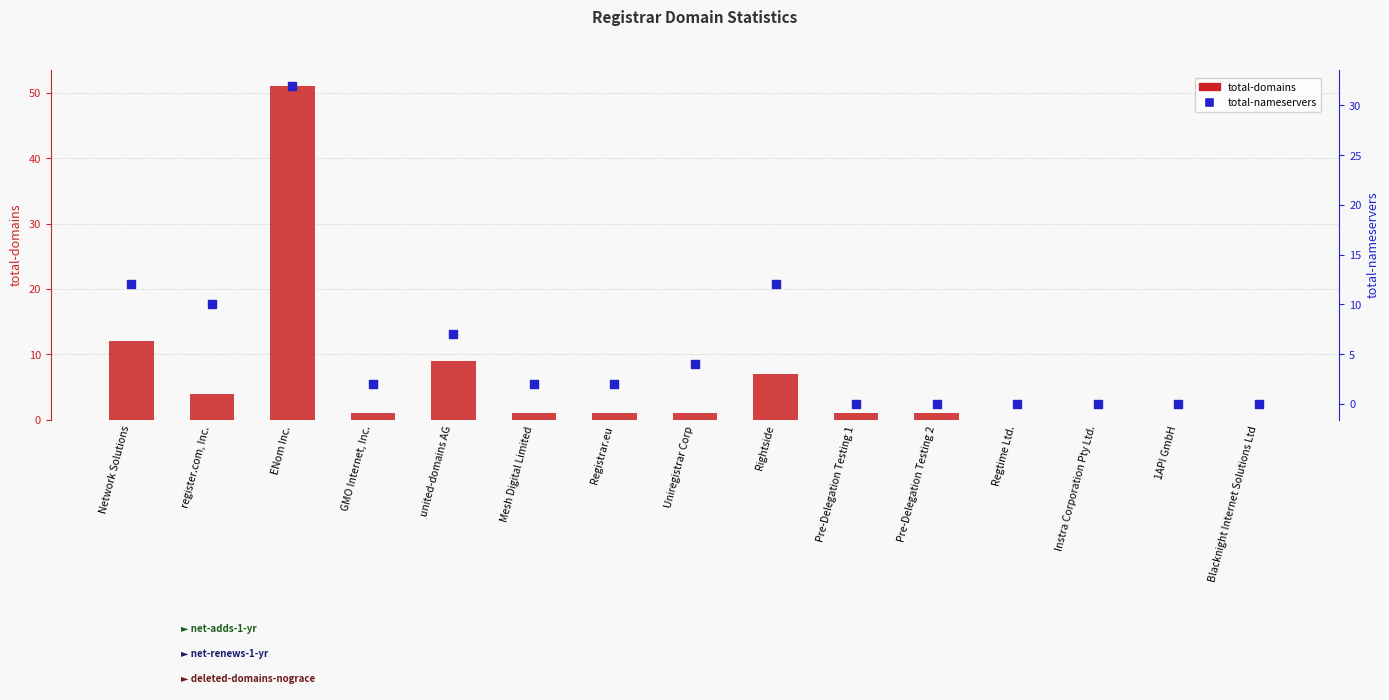

At which category is the sum across all series the highest?

ENom Inc.